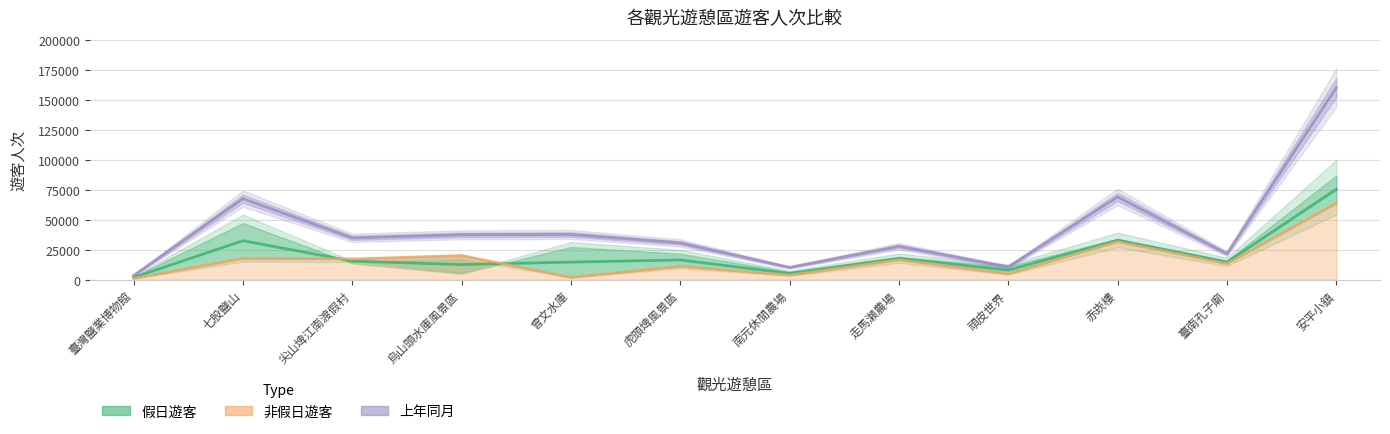

True or false: 非假日遊客 and 上年同月 cross at least once.

False